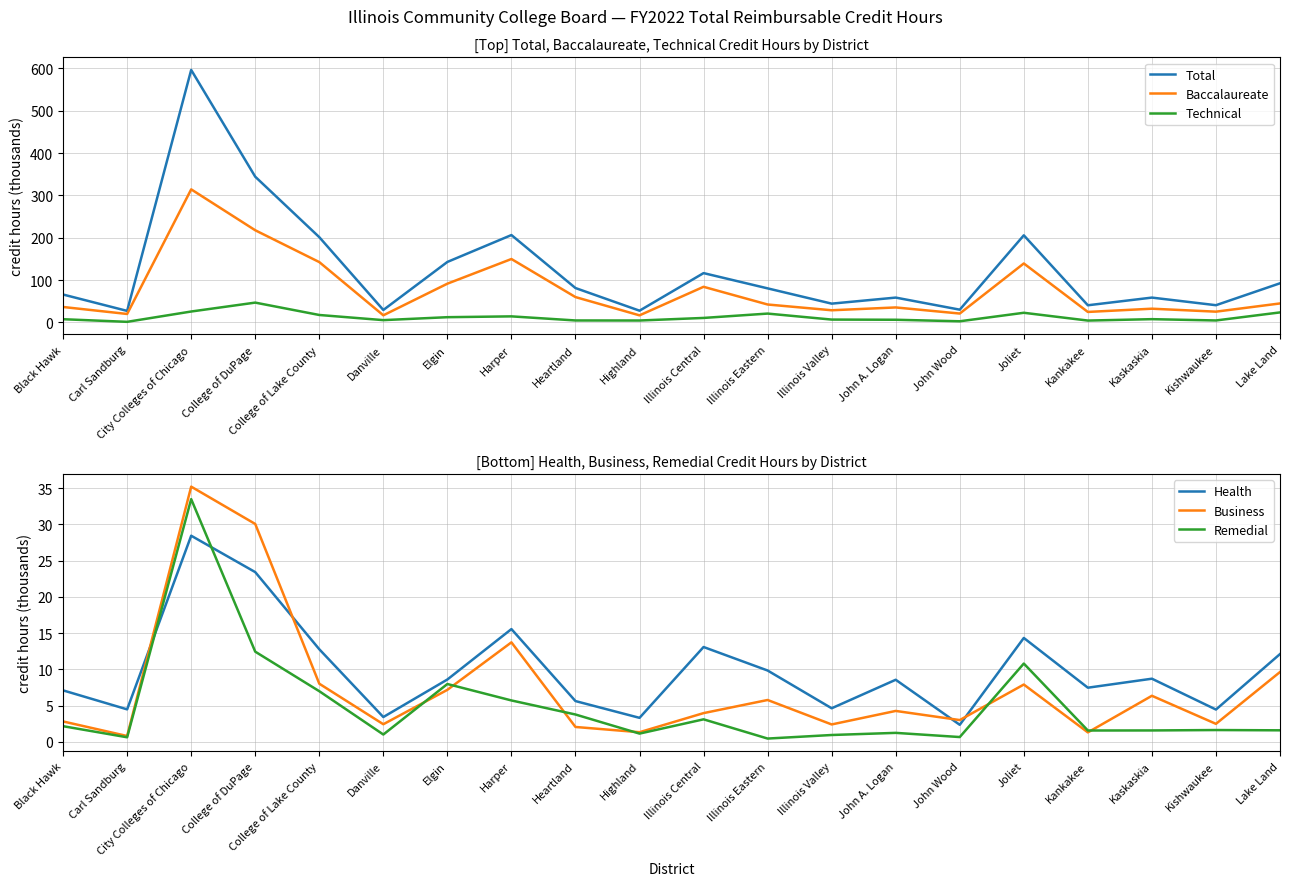

How many interior local peaks does the Remedial series have?

6